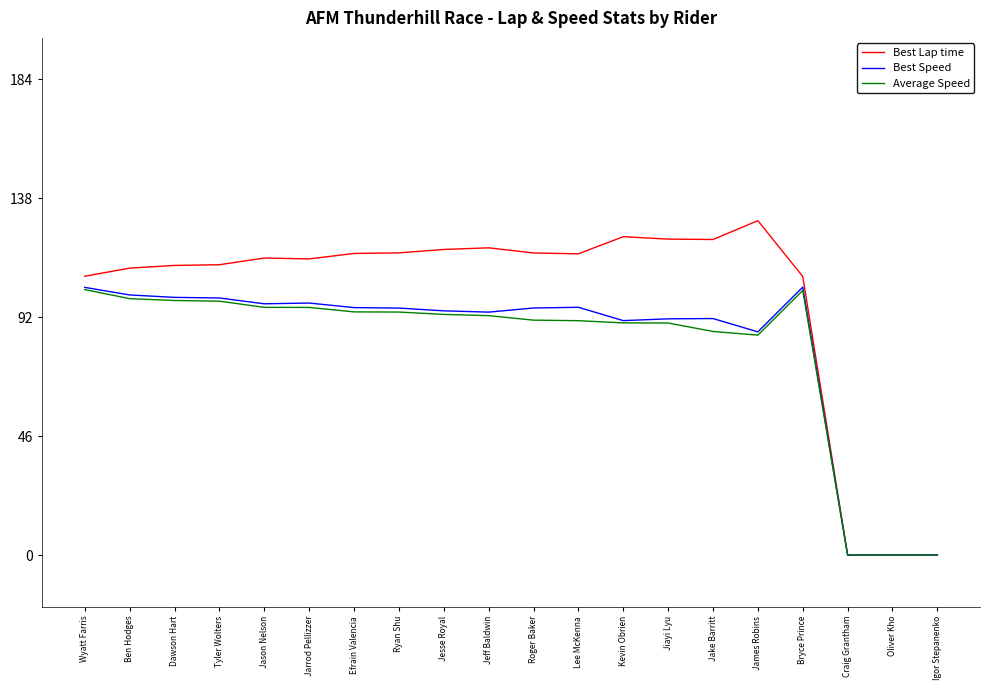

What is the greatest value displayed?

129.3